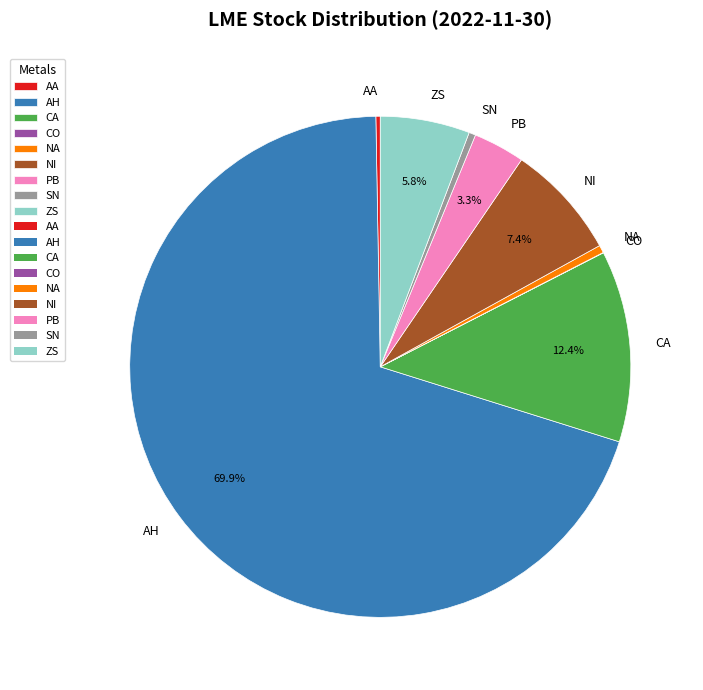

How much of the chart is everything except PB?

96.7%